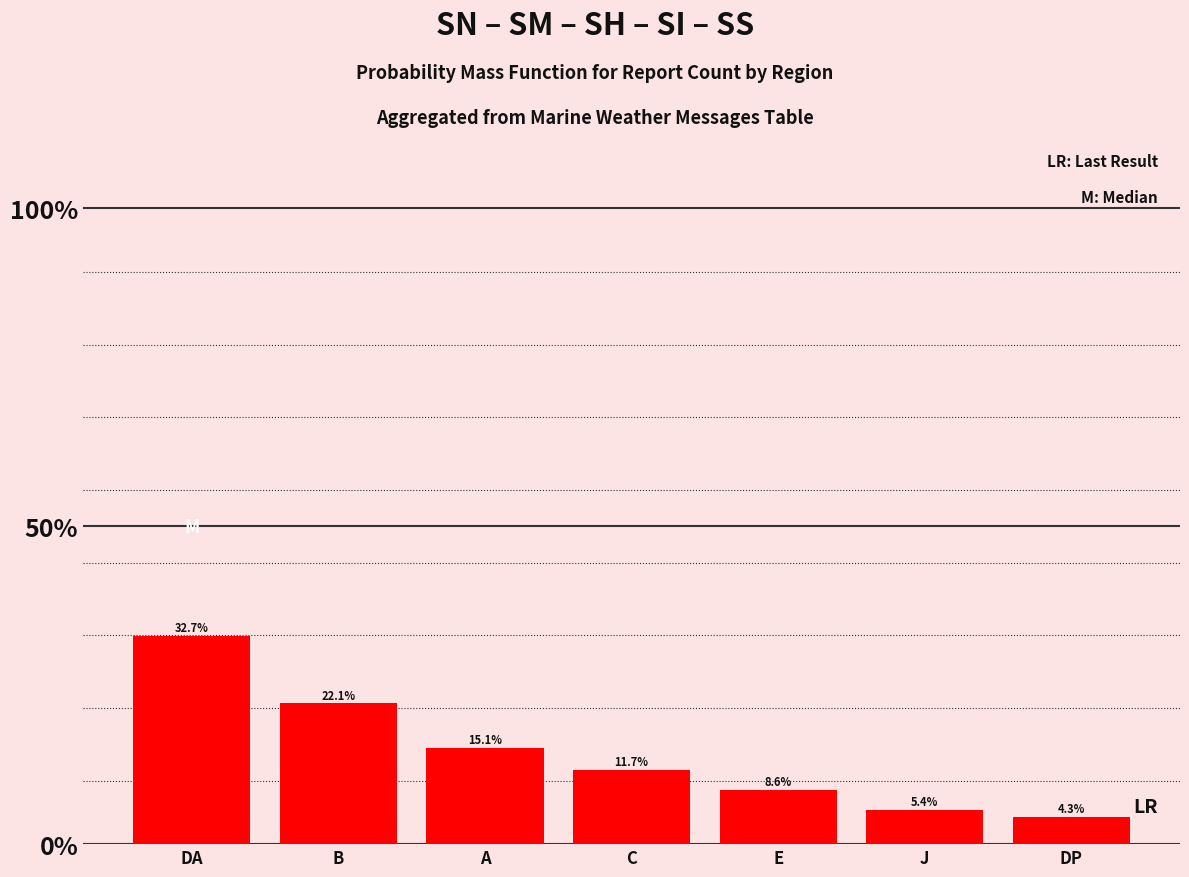

Does the chart contain any negative values?

No